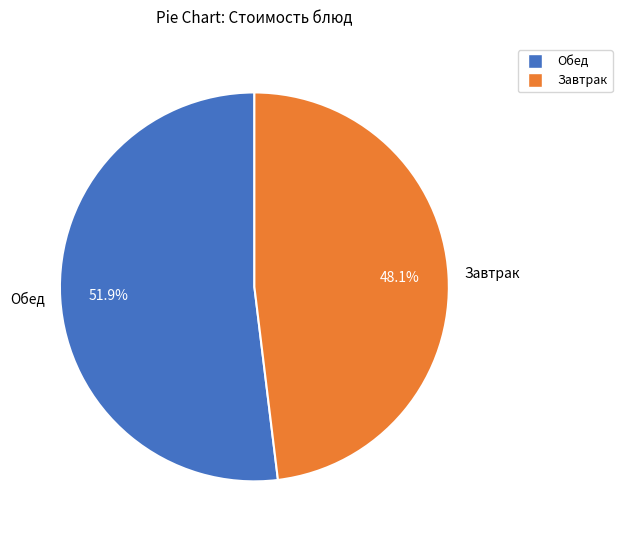

Is there a majority slice in this chart?

Yes